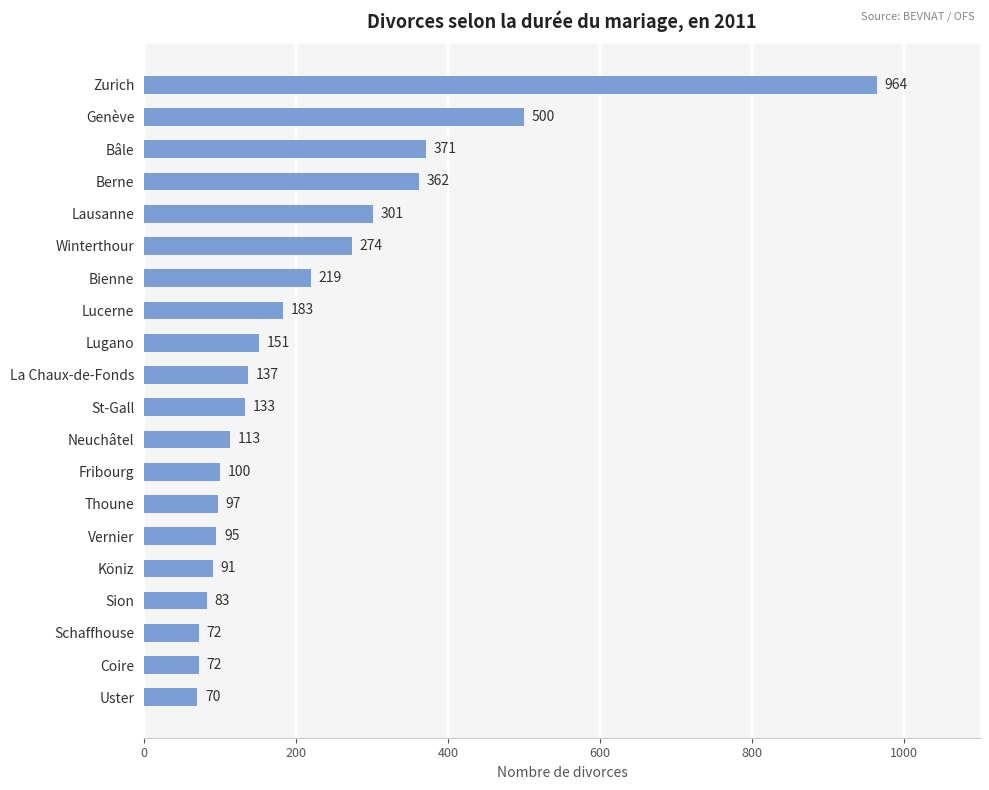

At which label is the value closest to 517?

Genève